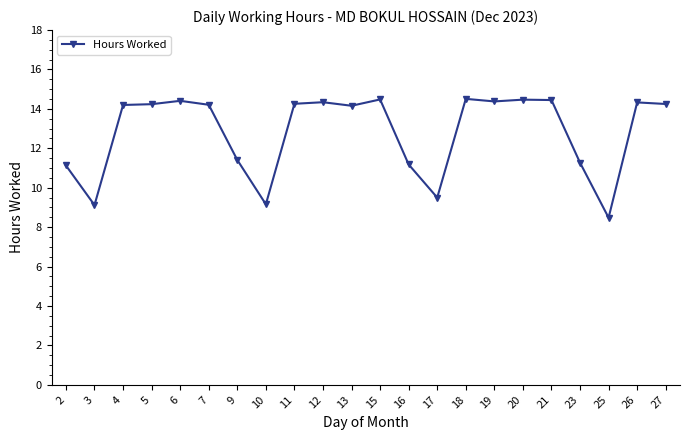

Is it true that the value at 5 is 9.2?

False